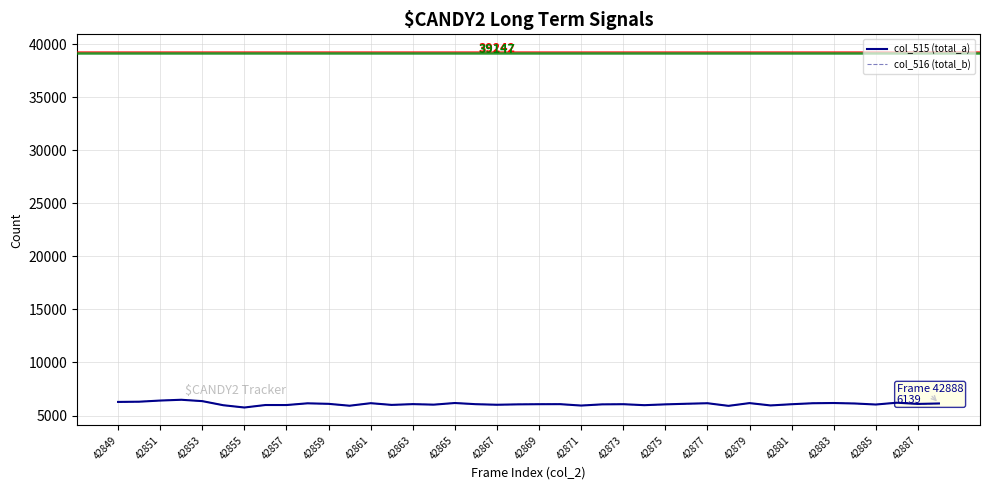

What is the minimum value for col_516 (total_b)?

5757